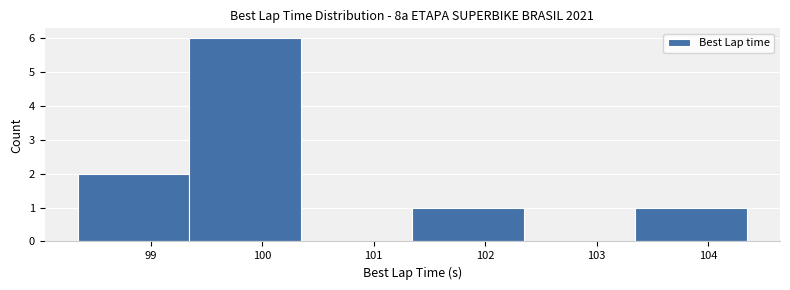

Reading left to right, list every bar in this chart as the range it spans on the x-axis followed by its height. Neither the bar edges nor the heights are printed on the chart, so give them approximately, as read against the axes.

98.3 to 99.3: 2
99.3 to 100.3: 6
100.3 to 101.3: 0
101.3 to 102.3: 1
102.3 to 103.3: 0
103.3 to 104.3: 1